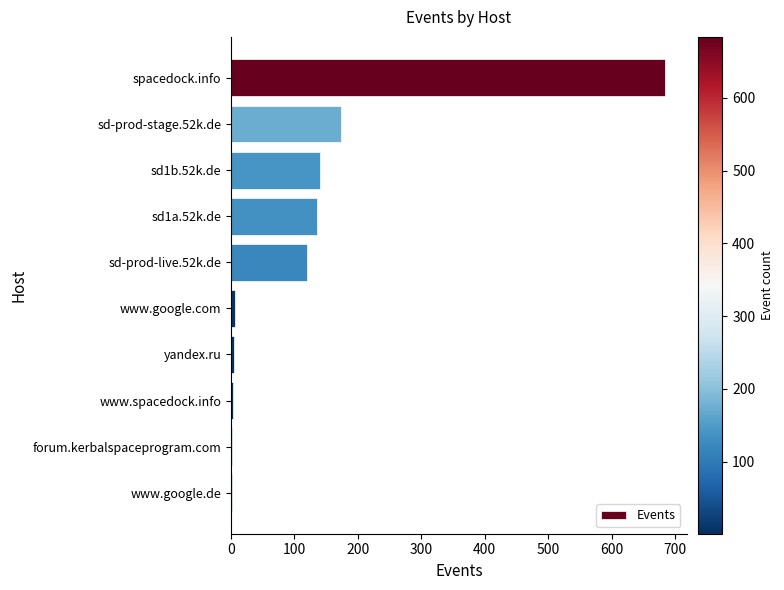

What is the maximum value shown in the chart?

684